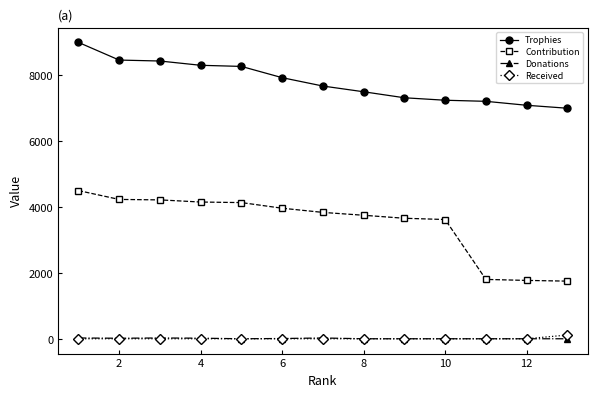

True or false: Contribution and Trophies intersect in this chart.

False